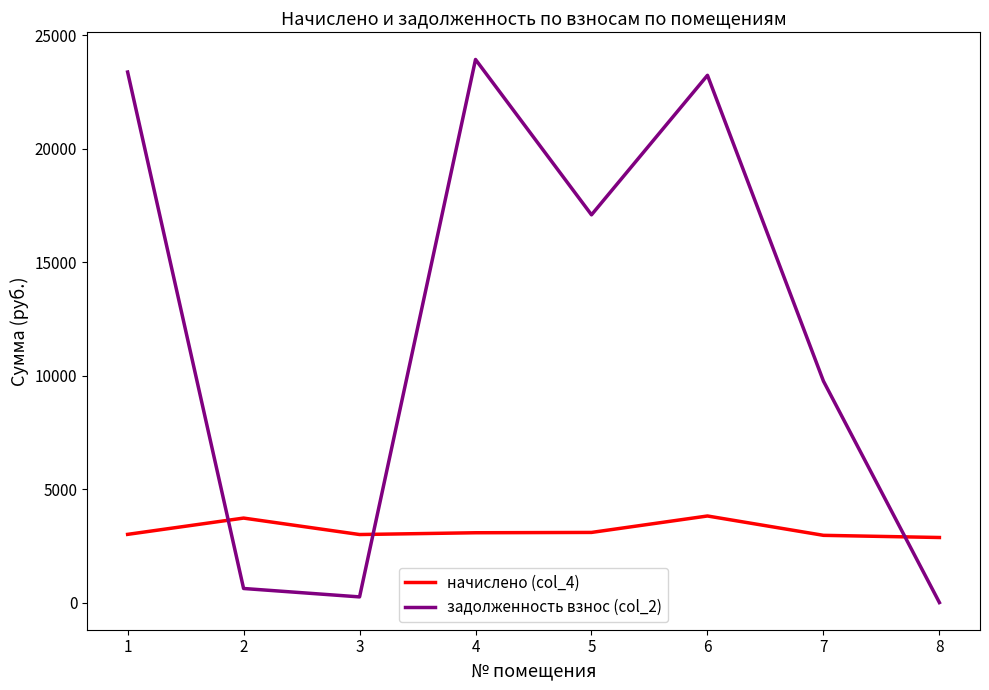

True or false: начислено (col_4) has a value of 1978.0 at 4.

False